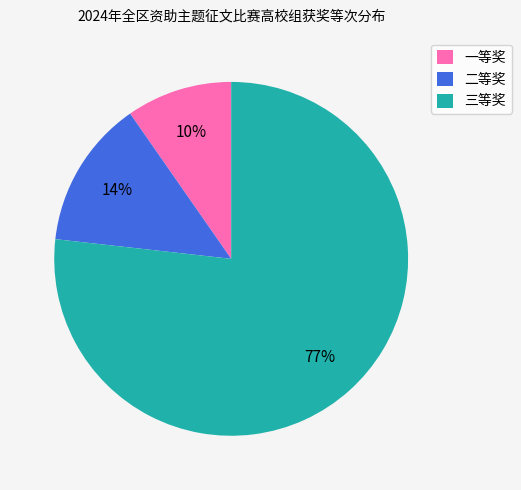

Is it true that 二等奖 is 2% of the pie?

False